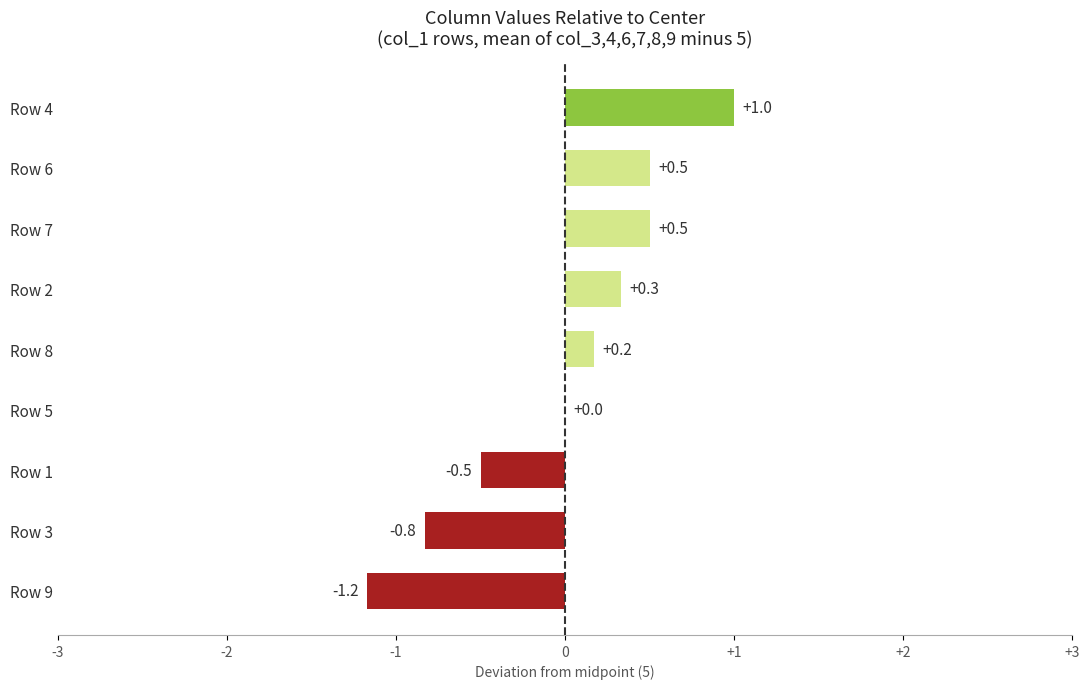

Which label corresponds to the largest value in the chart?

Row 4